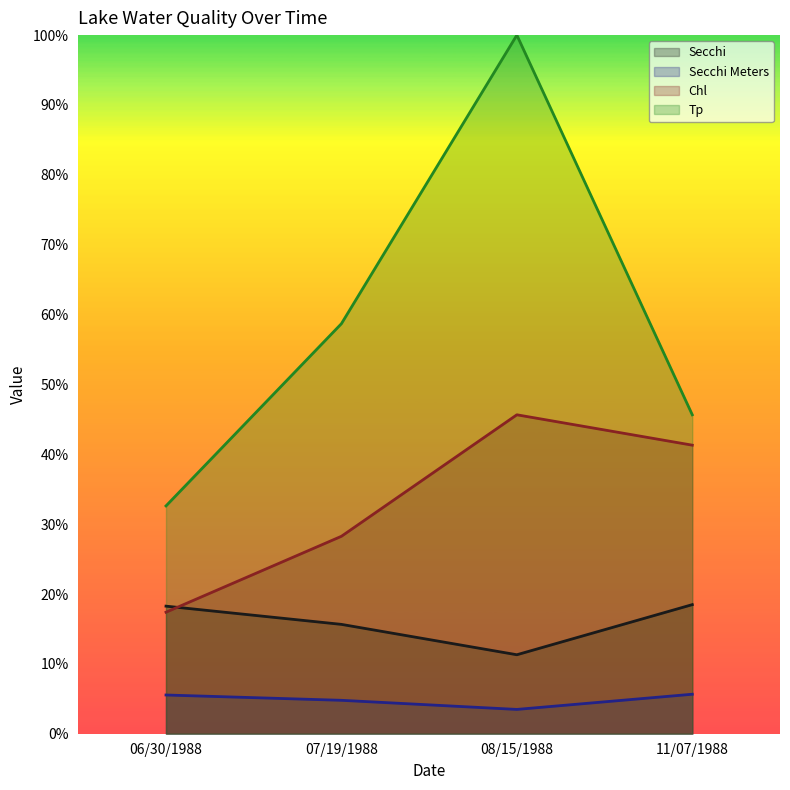

Is the value of Secchi at 11/07/1988 greater than the value of Secchi Meters at 08/15/1988?

Yes